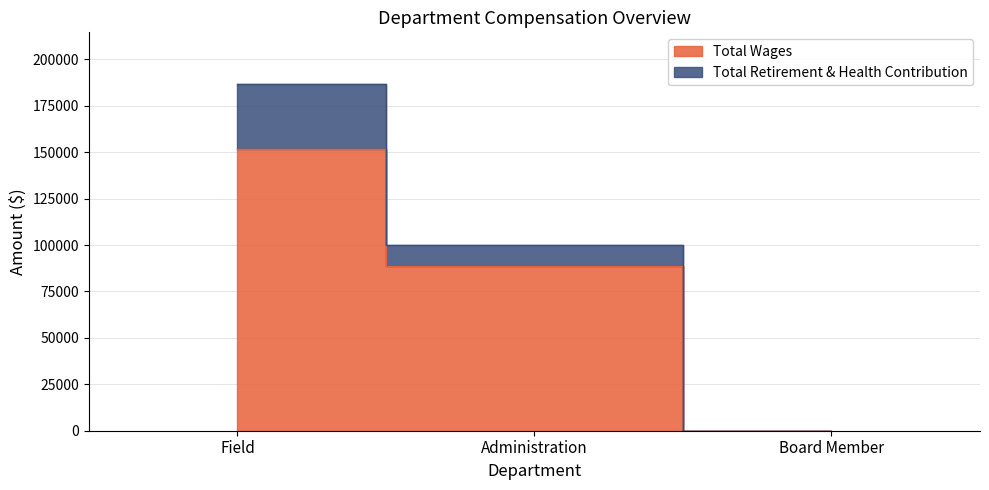

Reading right to left, extract all data points from this chart.

Board Member=0	Administration=88799	Field=151493